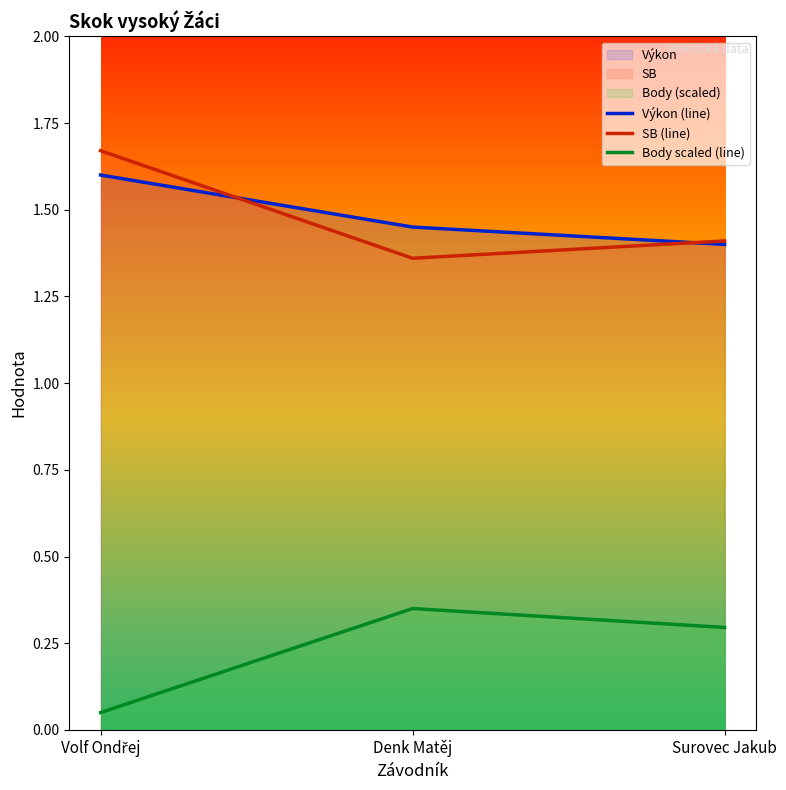

What is the difference between the maximum and minimum values in the Výkon (line) series?

0.2